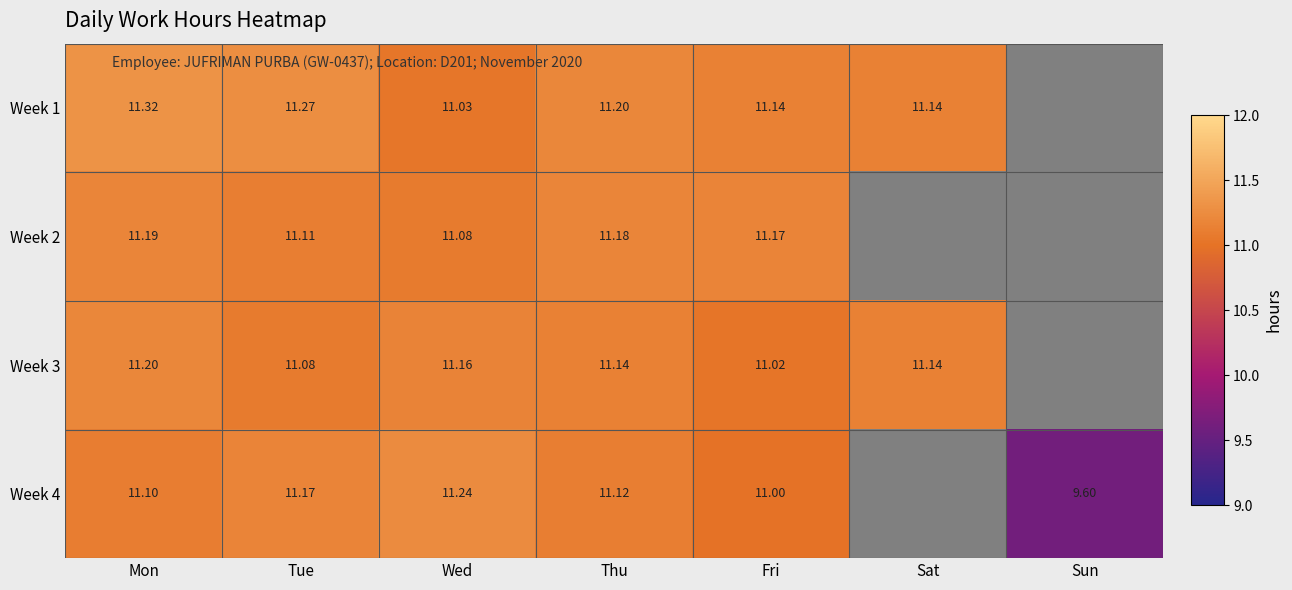

At which category is the sum across all series the highest?

Mon